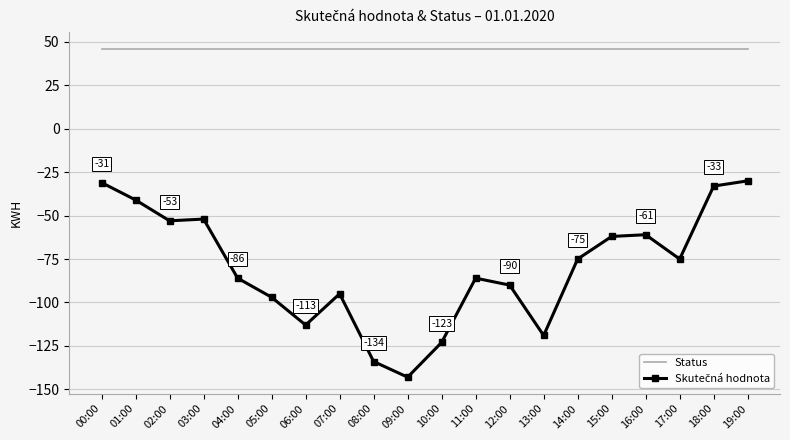

What position from the left is 05:00?

6